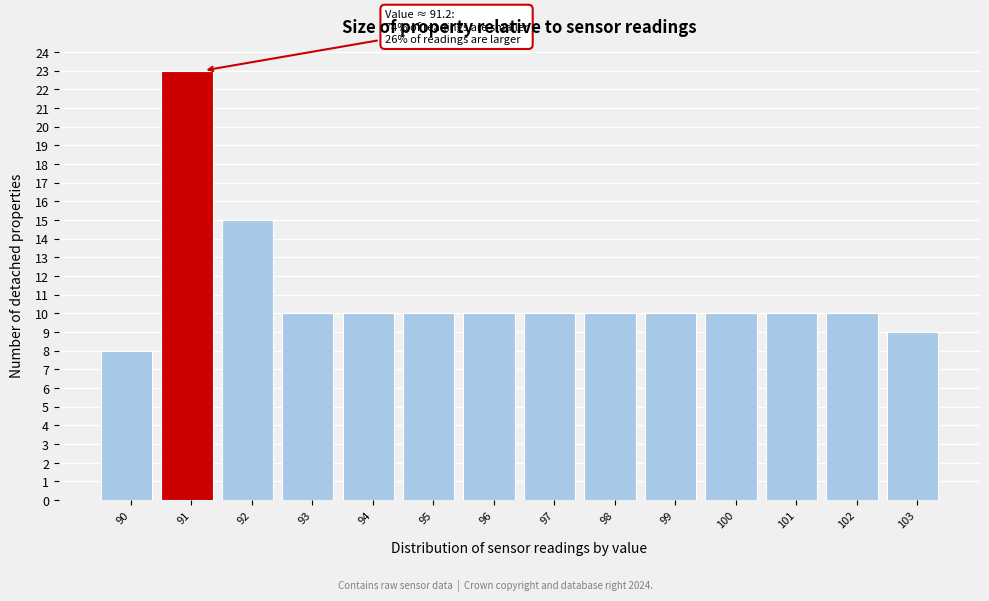

Reading left to right, list all the values displayed in this chart.

8	23	15	10	10	10	10	10	10	10	10	10	10	9